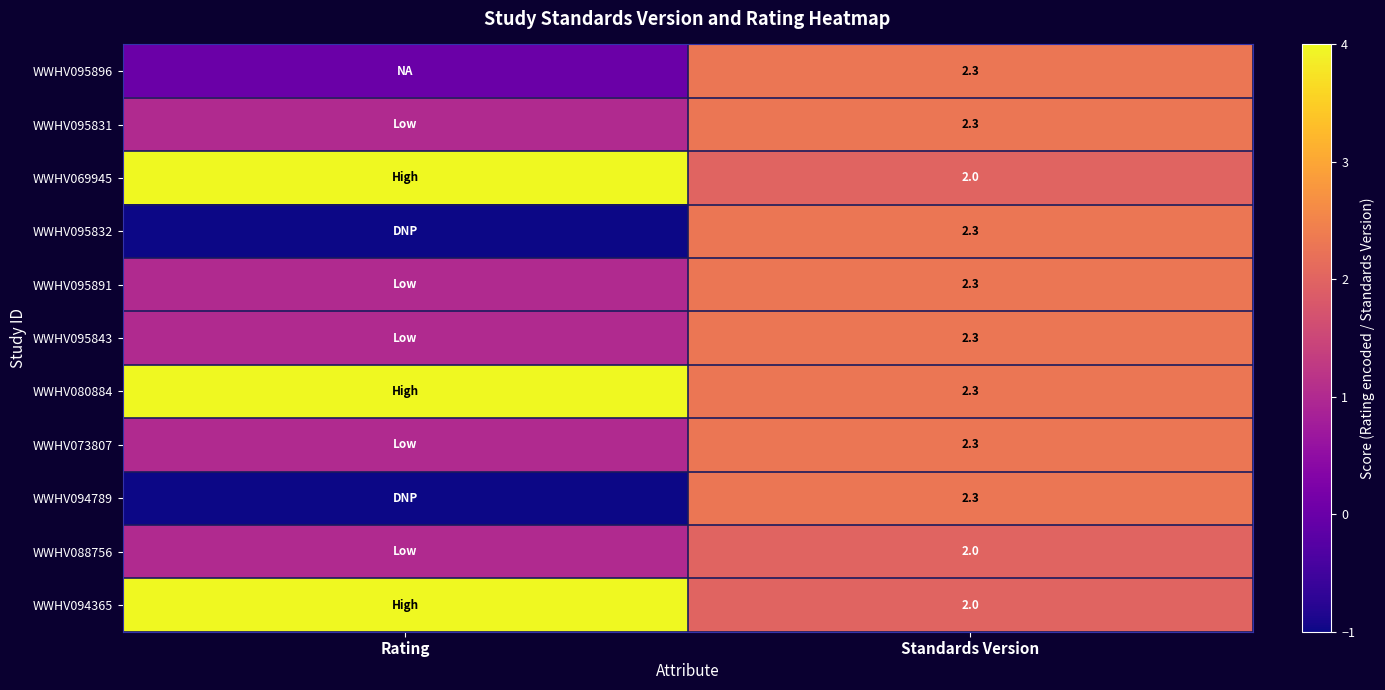

Is it true that WWHV095832 equals 3.3 at Standards Version?

False